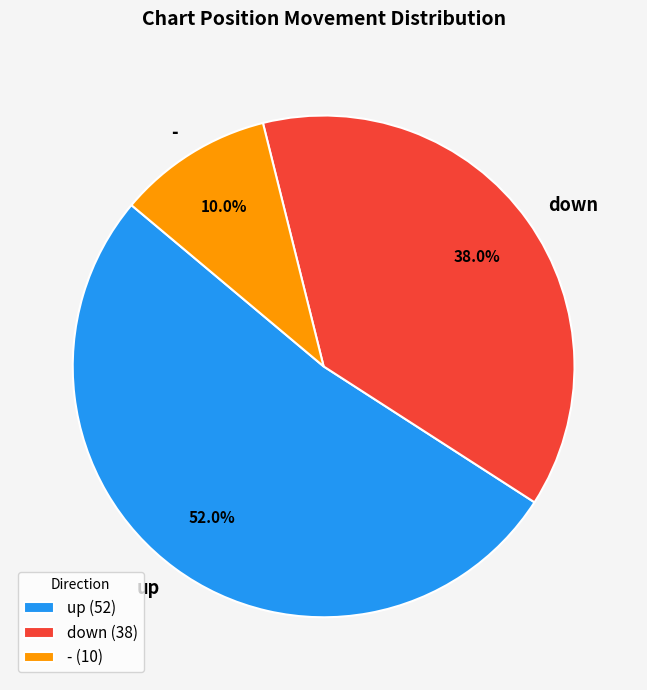

What percentage is the - slice, to the nearest percent?

10%